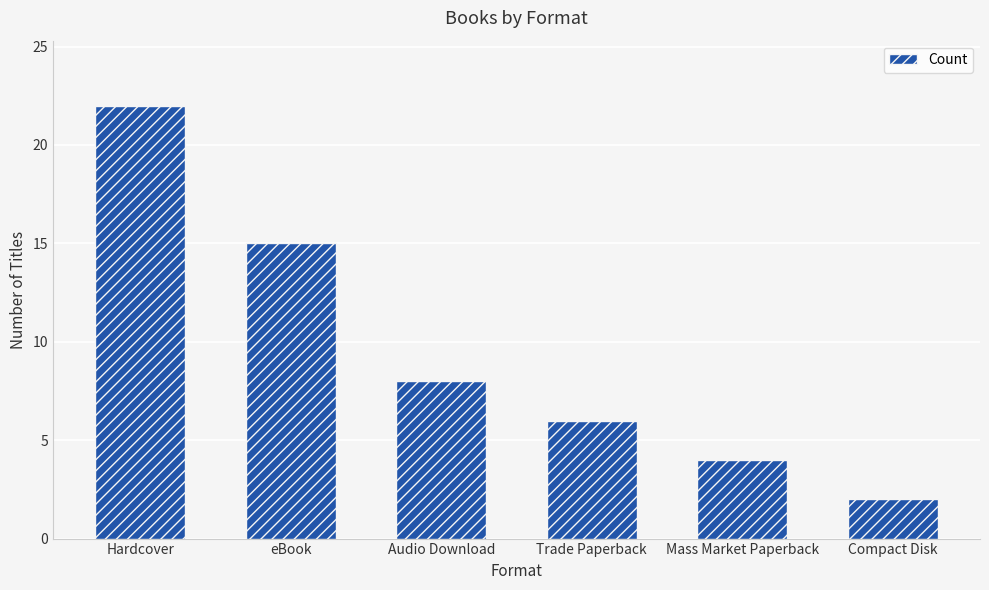

What is the label of the 1st bar from the right?

Compact Disk